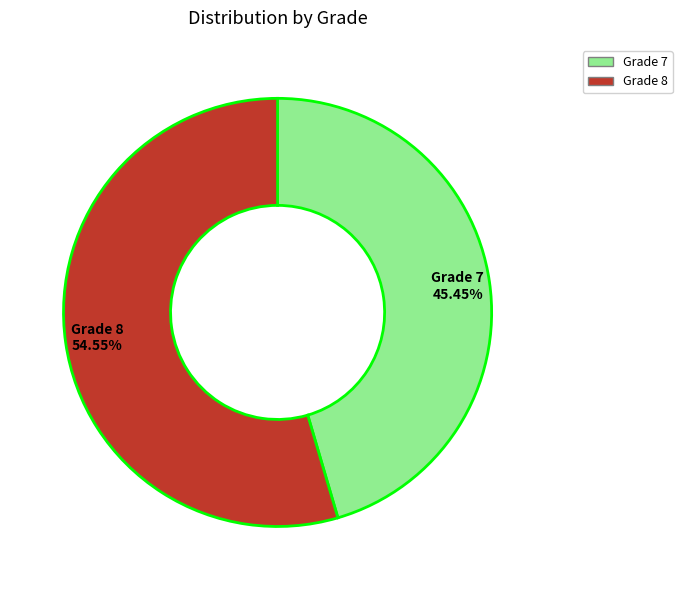

Approximately how many times larger is the value at Grade 8 compared to Grade 7?

1.2